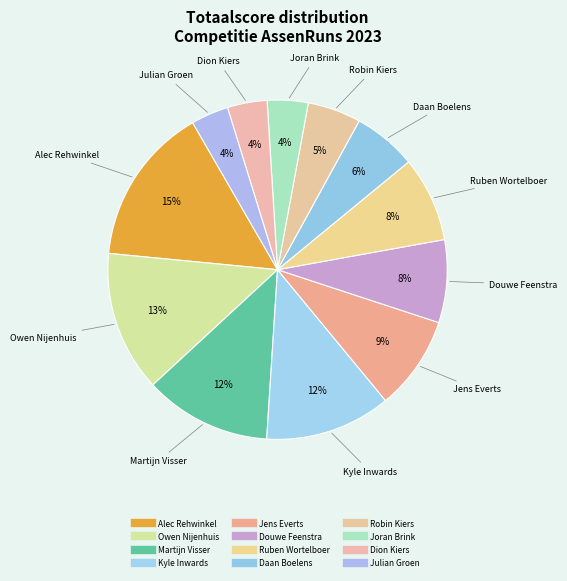

Is it true that Jens Everts is 9% of the pie?

True